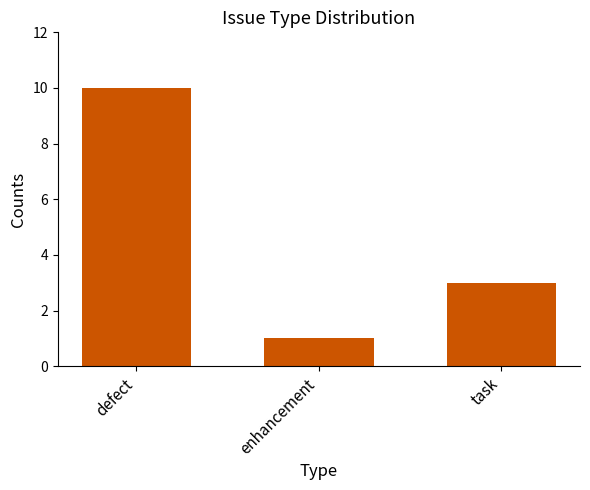

List the labels in order of value, largest first.

defect, task, enhancement